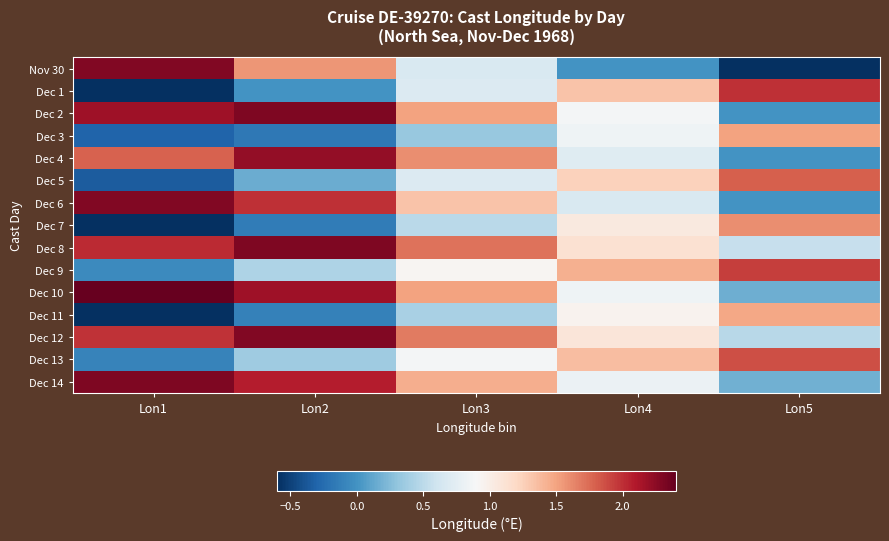

Reading left to right, what are all the values shown in this chart?

Nov 30: Lon1=2.3	Lon2=1.6	Lon3=0.7	Lon4=0.0	Lon5=-0.6
Dec 1: Lon1=-0.6	Lon2=0.0	Lon3=0.7	Lon4=1.3	Lon5=2.0
Dec 2: Lon1=2.2	Lon2=2.3	Lon3=1.5	Lon4=0.9	Lon5=0.0
Dec 3: Lon1=-0.3	Lon2=-0.2	Lon3=0.3	Lon4=0.8	Lon5=1.5
Dec 4: Lon1=1.8	Lon2=2.2	Lon3=1.6	Lon4=0.7	Lon5=0.0
Dec 5: Lon1=-0.3	Lon2=0.1	Lon3=0.7	Lon4=1.2	Lon5=1.8
Dec 6: Lon1=2.3	Lon2=2.0	Lon3=1.3	Lon4=0.7	Lon5=0.0
Dec 7: Lon1=-0.6	Lon2=-0.1	Lon3=0.5	Lon4=1.1	Lon5=1.6
Dec 8: Lon1=2.0	Lon2=2.3	Lon3=1.7	Lon4=1.1	Lon5=0.6
Dec 9: Lon1=-0.1	Lon2=0.4	Lon3=0.9	Lon4=1.4	Lon5=1.9
Dec 10: Lon1=2.4	Lon2=2.2	Lon3=1.5	Lon4=0.8	Lon5=0.2
Dec 11: Lon1=-0.6	Lon2=-0.1	Lon3=0.4	Lon4=0.9	Lon5=1.5
Dec 12: Lon1=2.0	Lon2=2.3	Lon3=1.7	Lon4=1.1	Lon5=0.5
Dec 13: Lon1=-0.1	Lon2=0.4	Lon3=0.9	Lon4=1.4	Lon5=1.9
Dec 14: Lon1=2.3	Lon2=2.1	Lon3=1.4	Lon4=0.8	Lon5=0.2